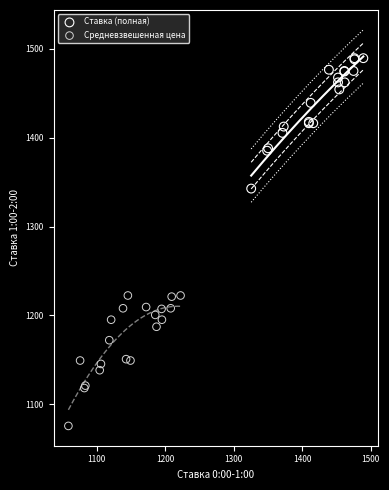

Which series reaches the maximum Y coordinate?

Ставка (полная)